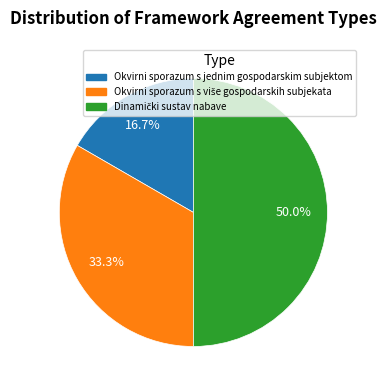

Which slice is the smallest?

Okvirni sporazum s jednim gospodarskim subjektom